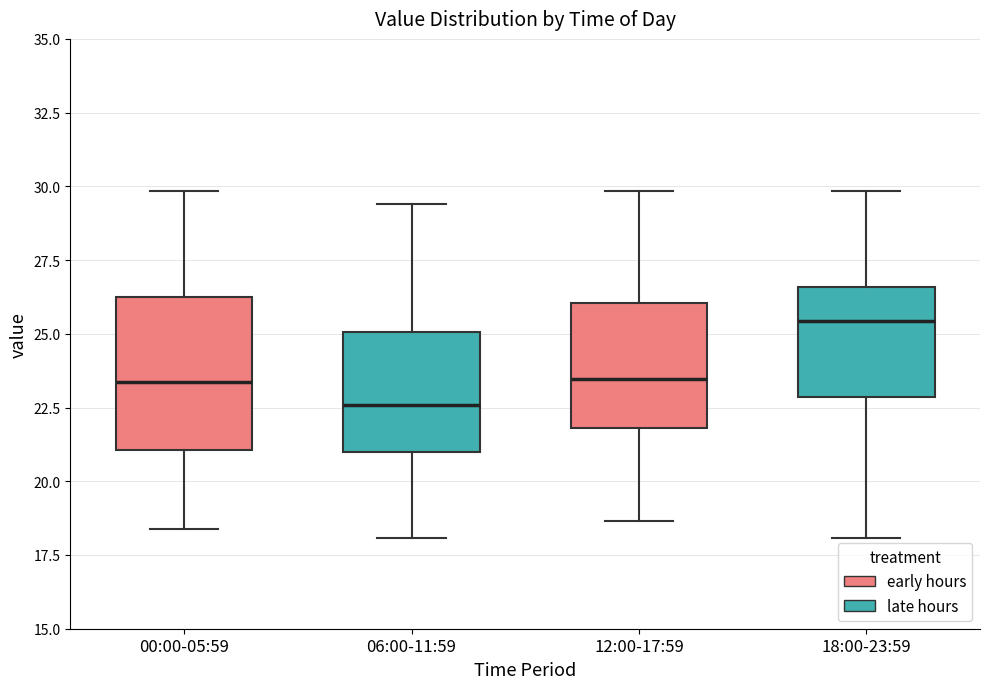

Where does the median line of the box for 06:00-11:59 sit on the y-axis? The values are not printed on the chart, so give them approximately, as read against the axis.

22.5